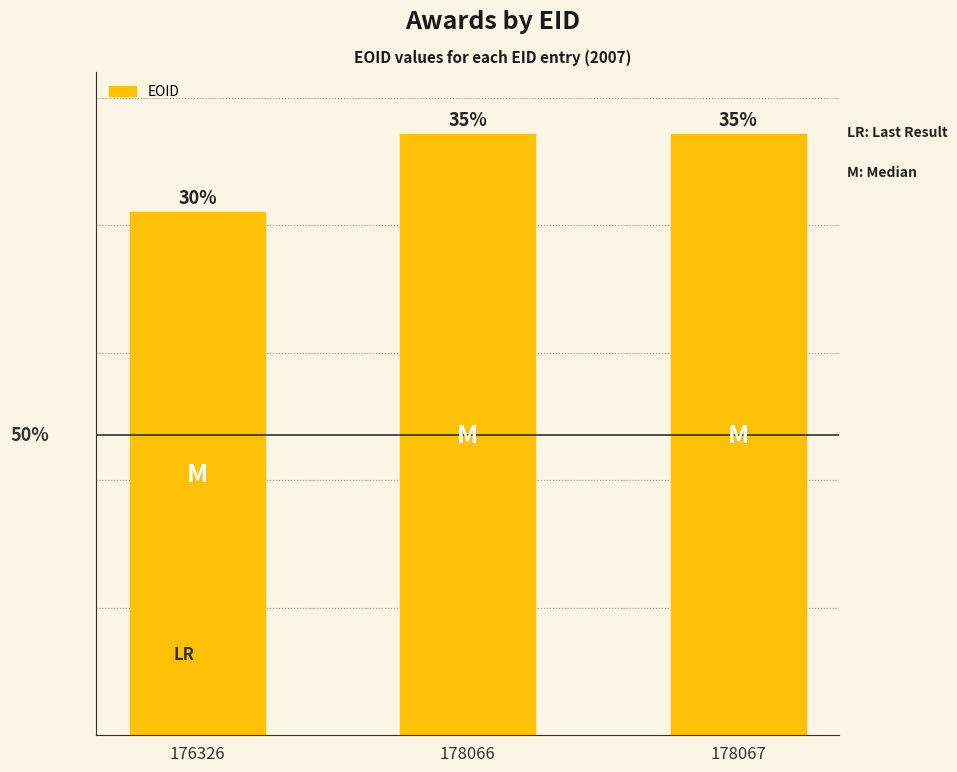

Approximately how many times larger is the value at 178067 compared to 178066?

1.0